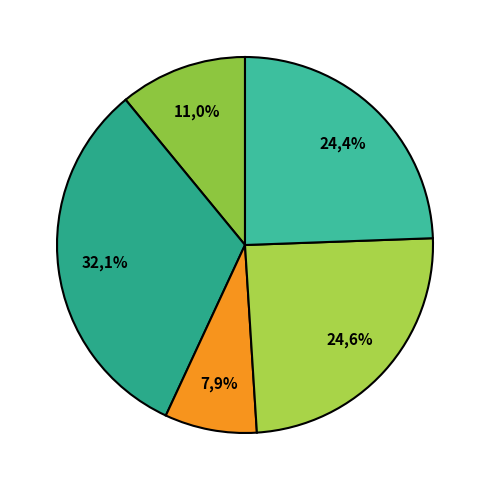

Do Total Docs. (3years) - Morfologiia and Total Docs. (3years) - Tsitologiya together represent more than half of the pie?

Yes